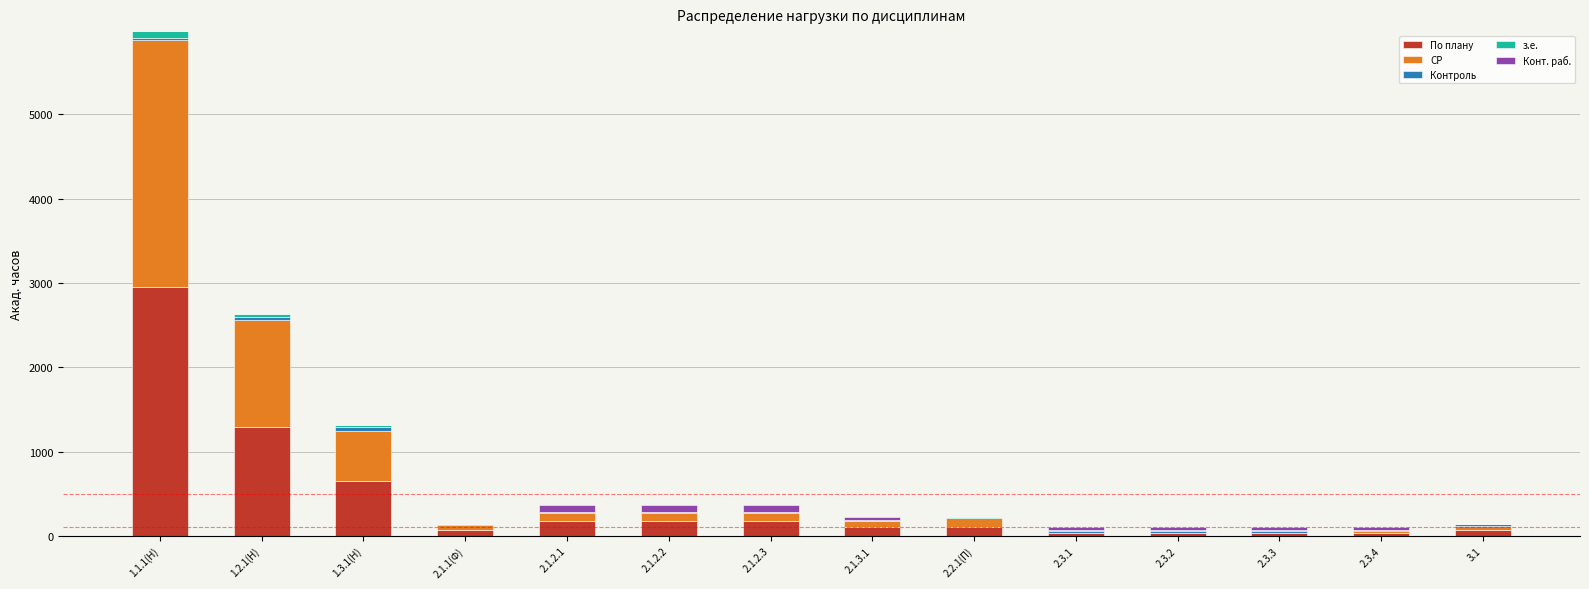

Where is По плану nearest to the value 1494?

1.2.1(Н)